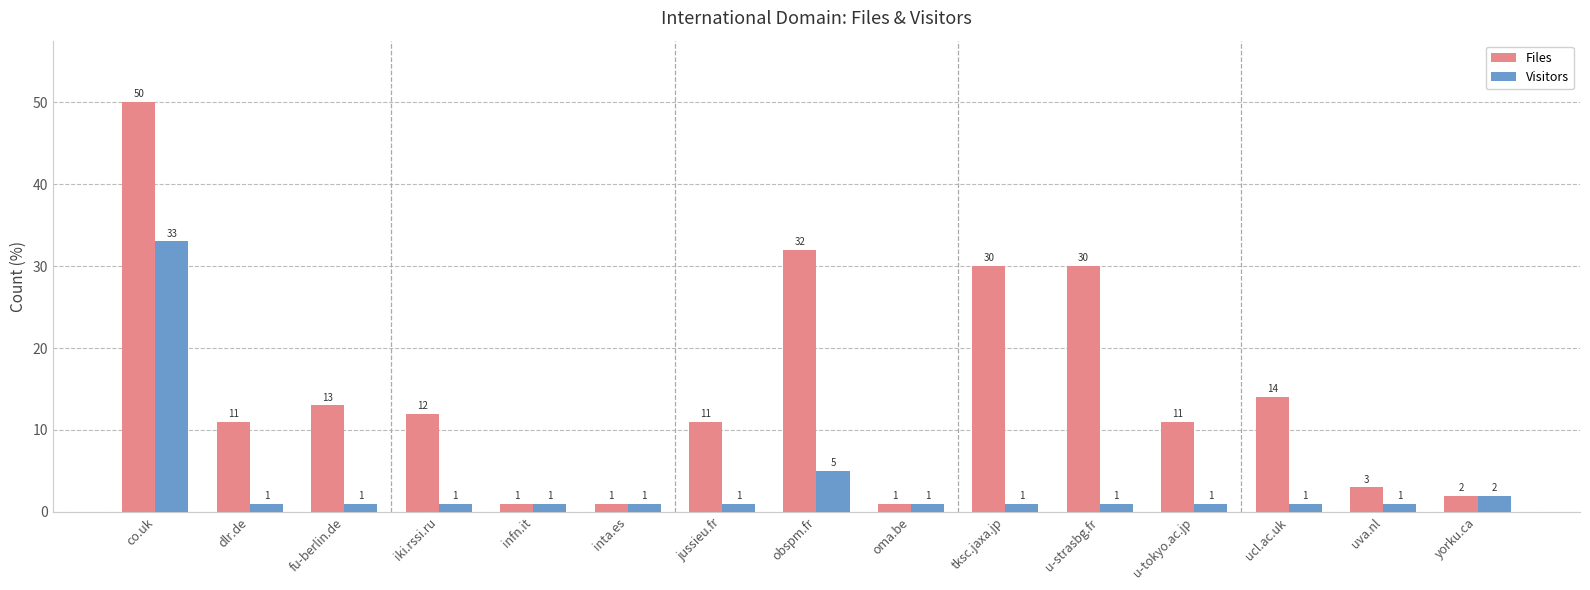

What is the difference between the highest and lowest values at jussieu.fr?

10